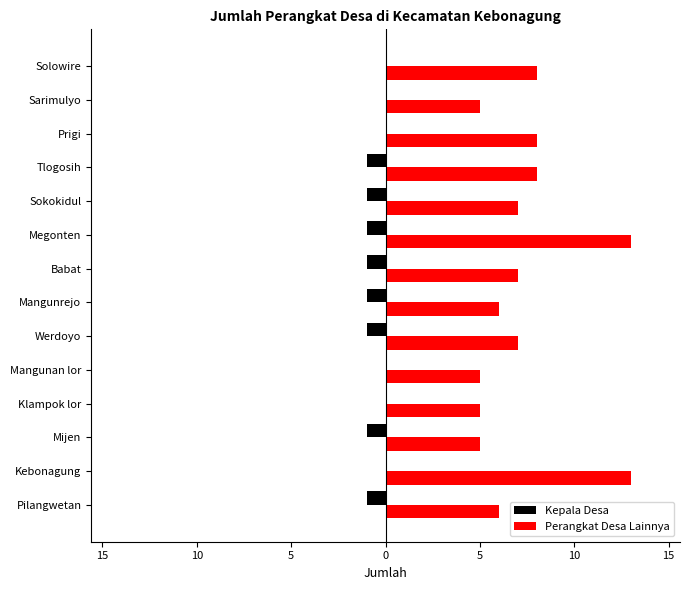

How many categories are shown in the chart?

14